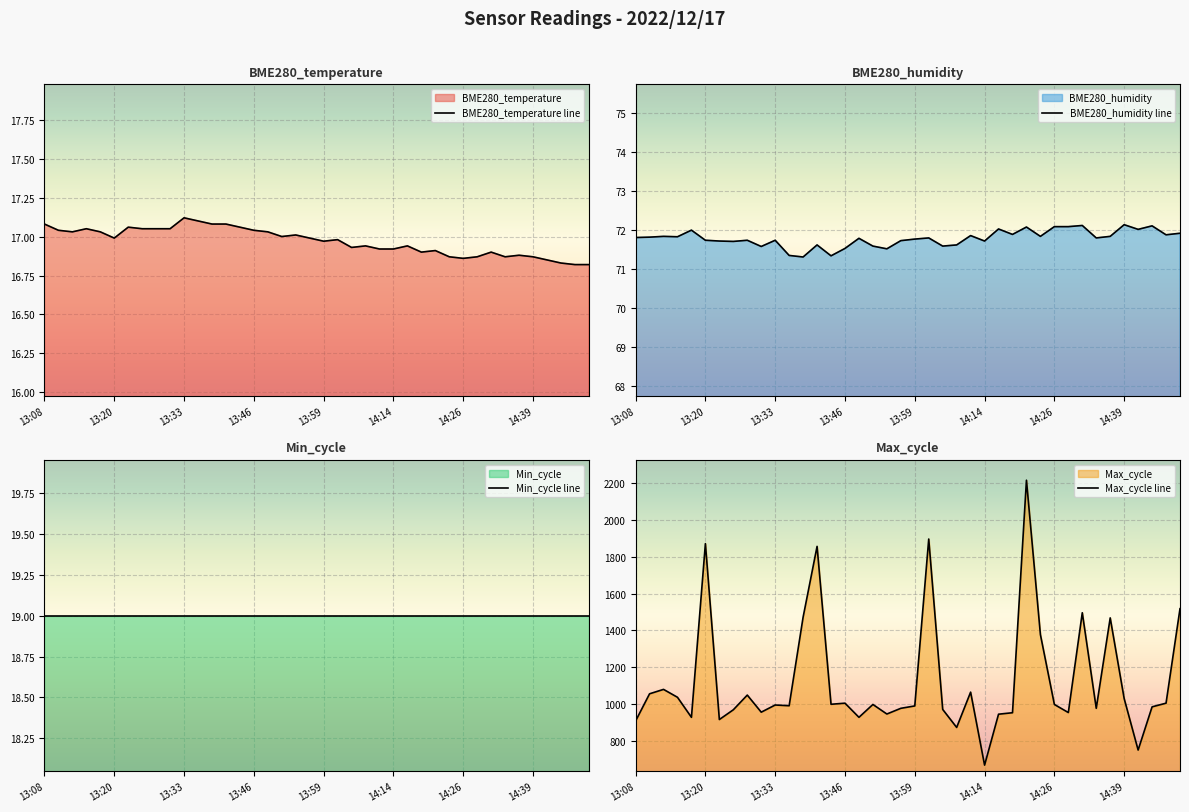

What are all the series names shown in the legend?

BME280_temperature line, BME280_humidity line, Min_cycle line, Max_cycle line